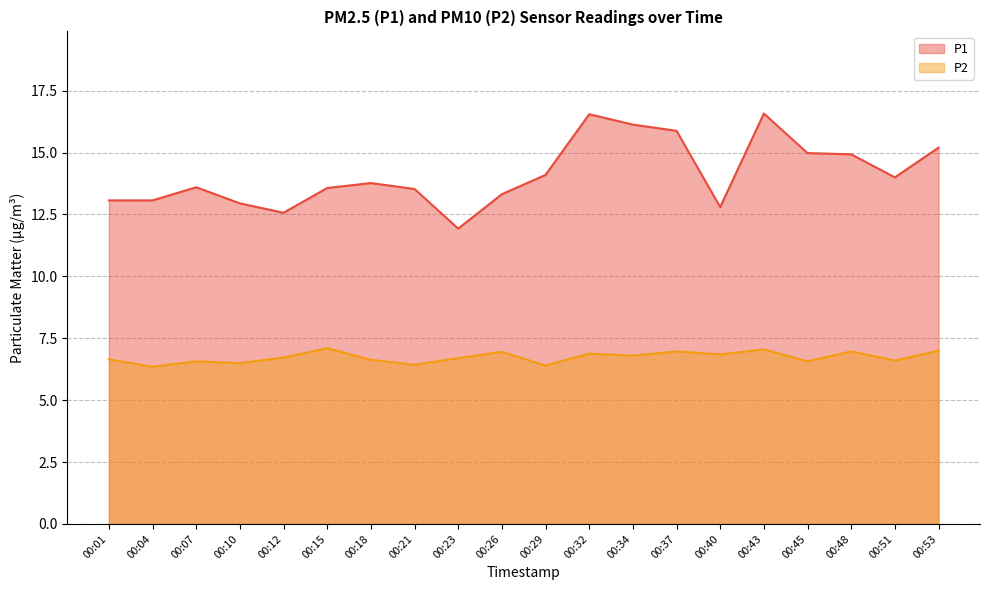

Does the chart display data point markers on the line(s)?

No